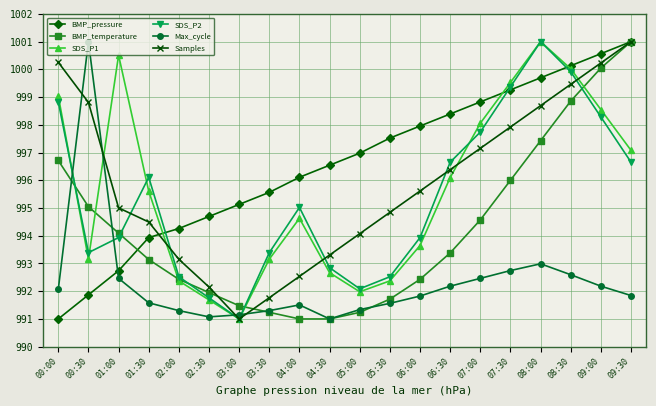

How many times do Max_cycle and Samples cross each other?

4